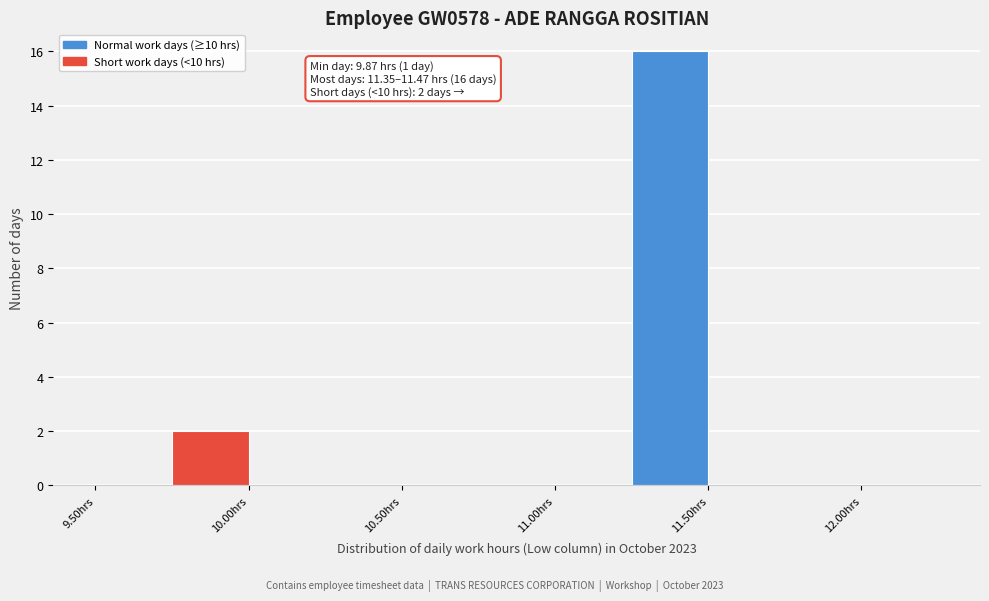

Over which range of the x-axis is the bar tallest?

11.25 to 11.50